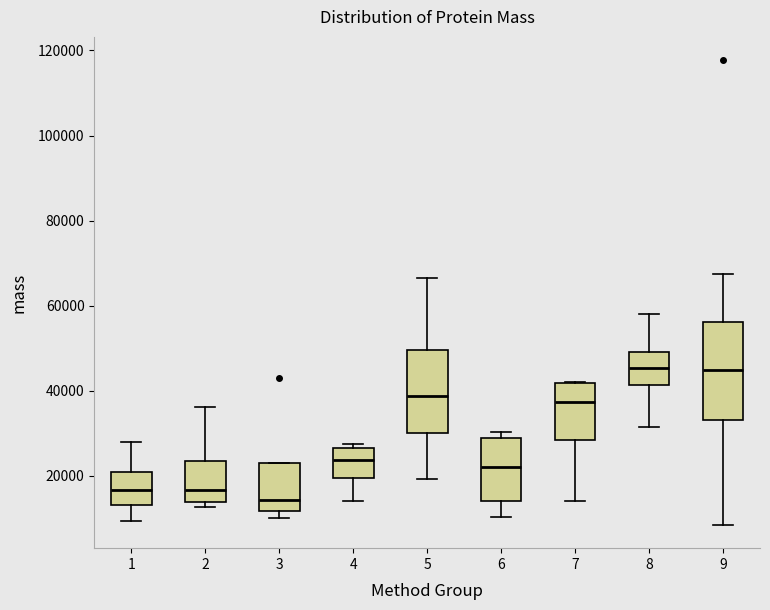

Which box is the tallest, from its lower edge to its upper edge?

9